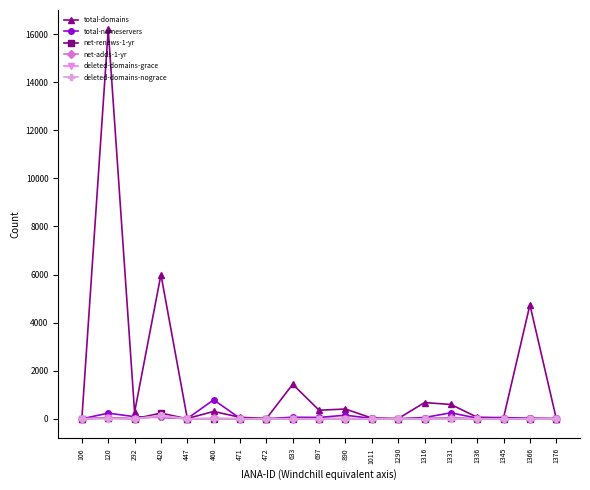

What is the greatest value displayed?

16189